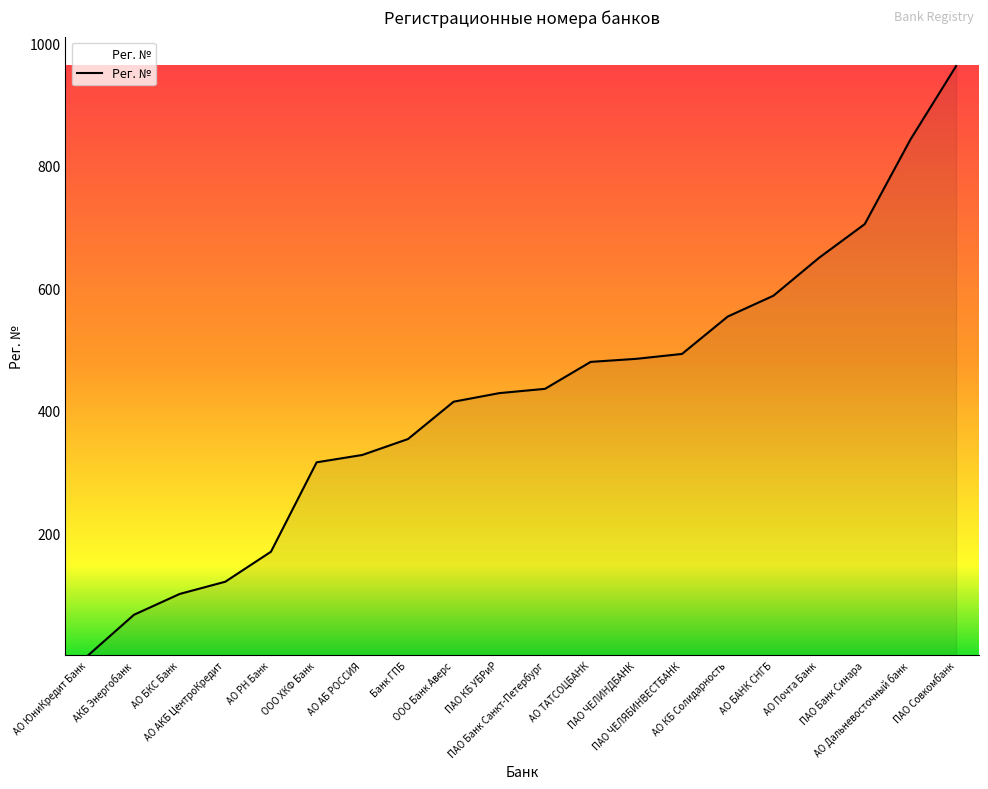

What position from the left is ПАО Банк Санкт-Петербург?

11